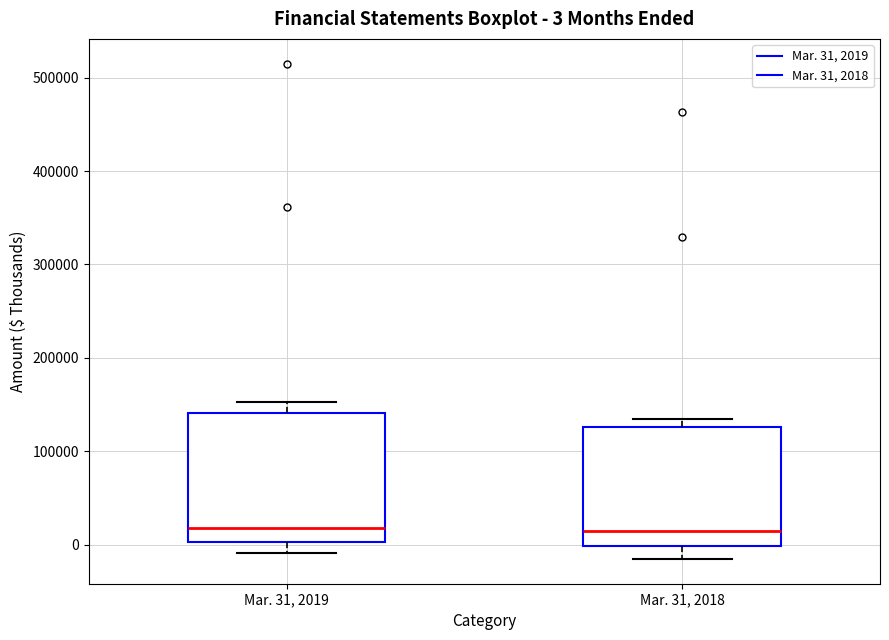

Which box is the tallest, from its lower edge to its upper edge?

Mar. 31, 2019